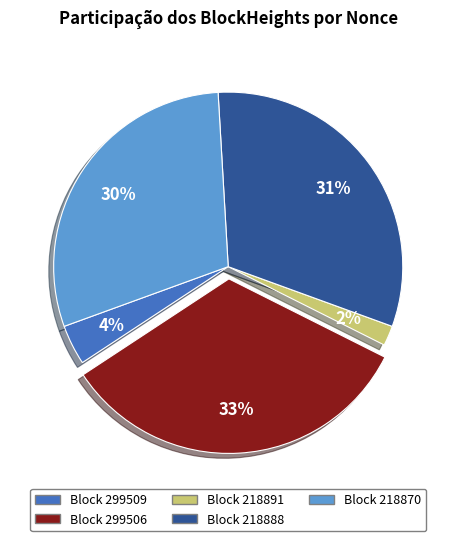

To the nearest percent, what is the average slice percentage?

20%